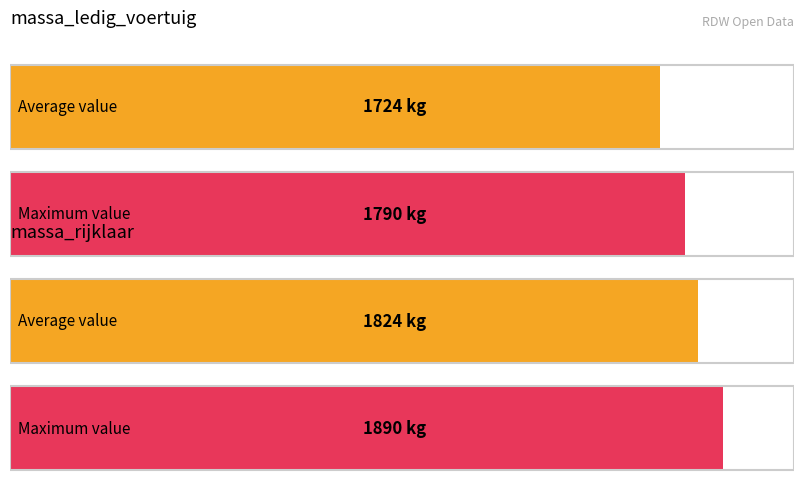

Count the number of data series in this chart.

2